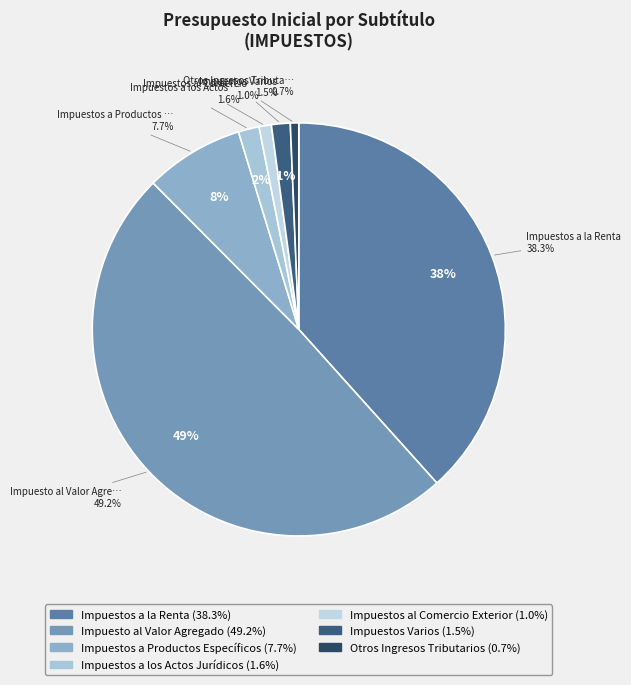

Which slice is the largest?

Impuesto al Valor Agregado